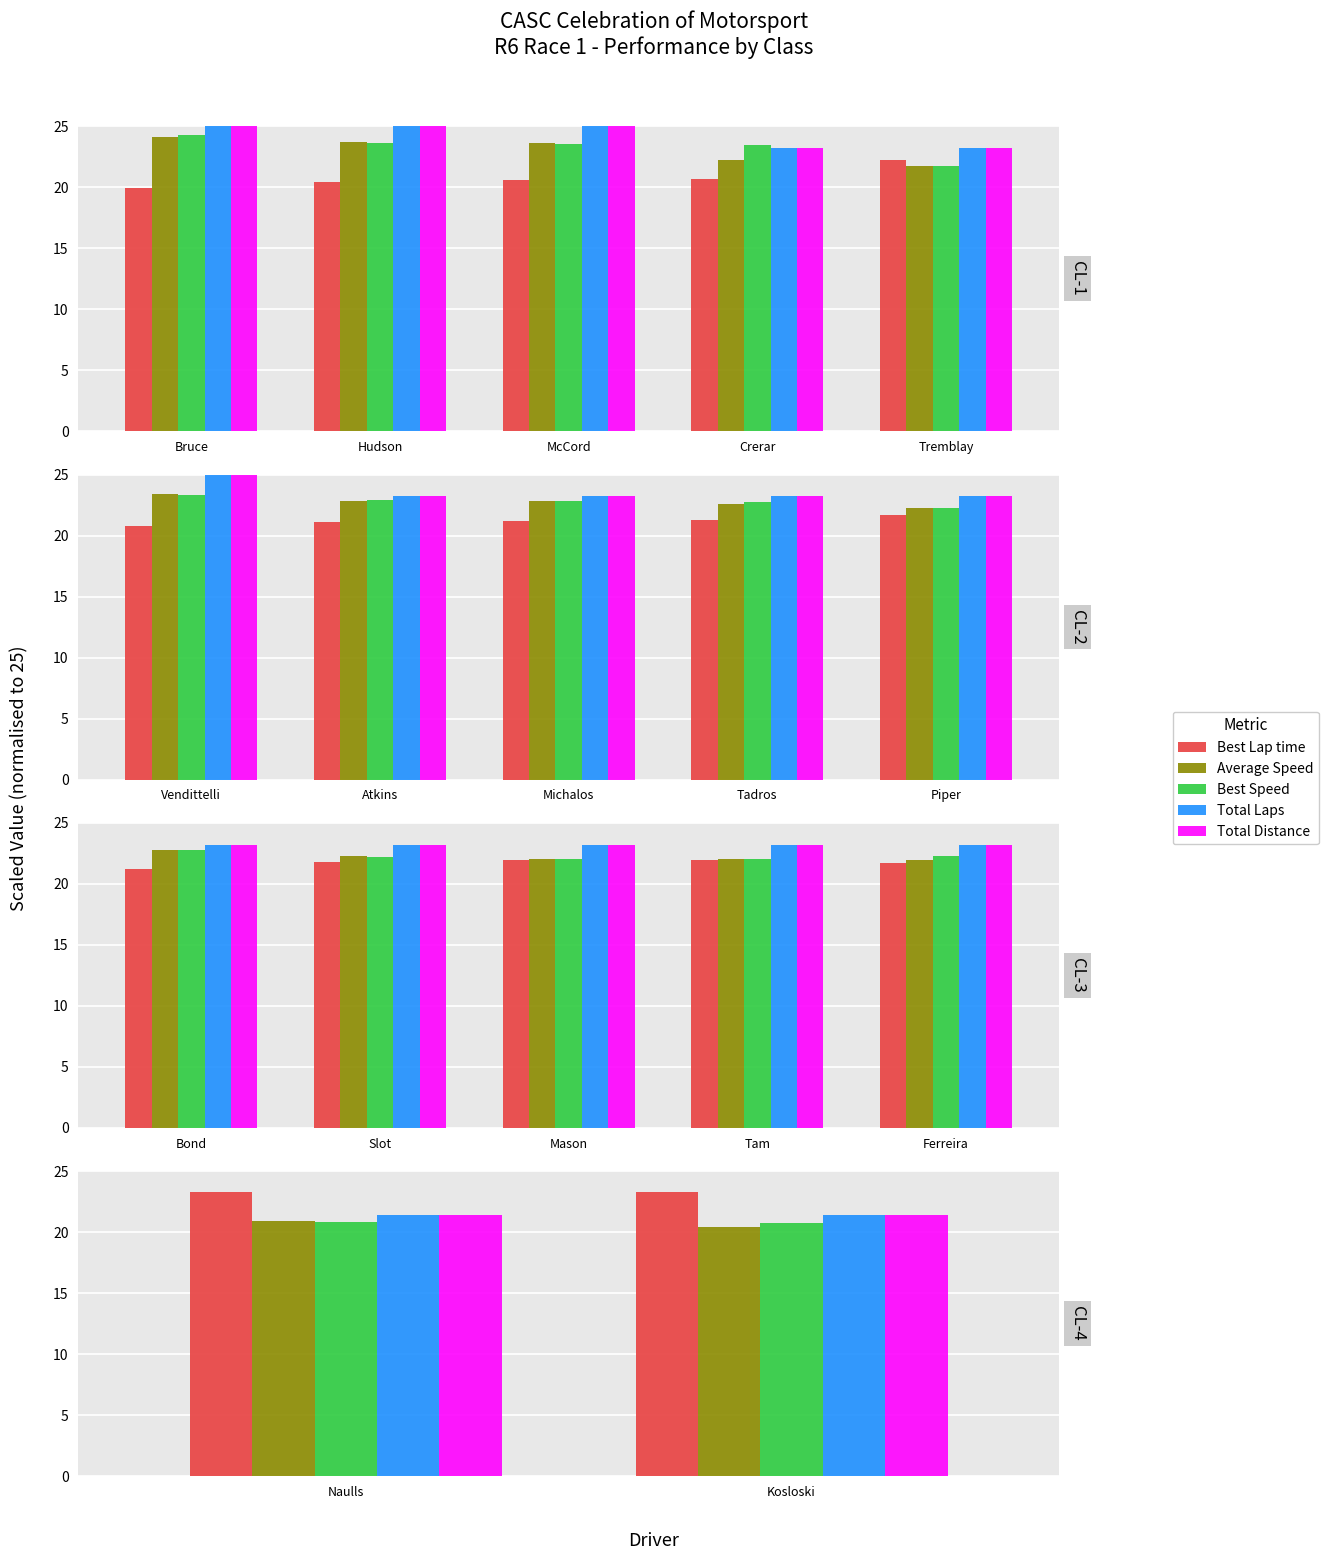

Does the chart contain any negative values?

No